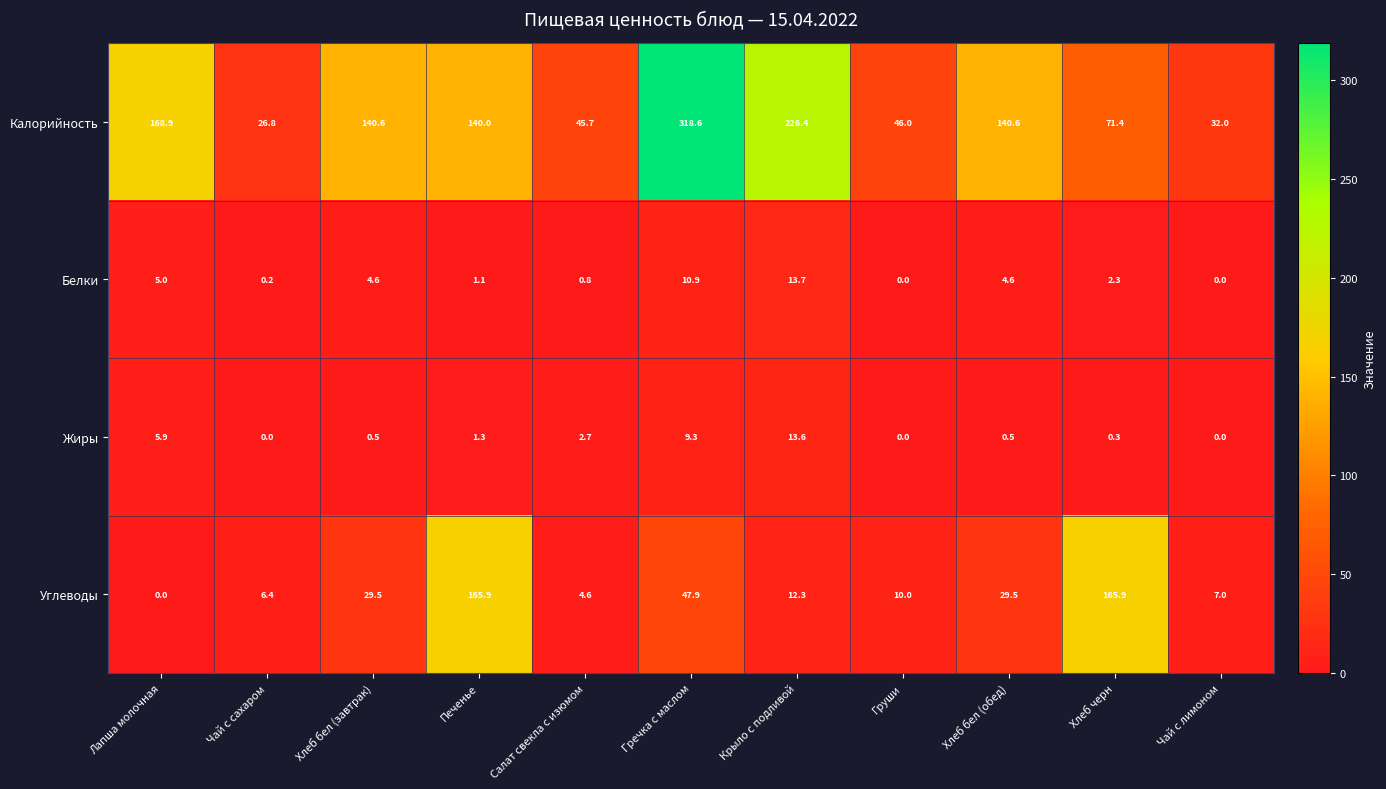

What is the spread (max minus min) of values at Лапша молочная?

168.9